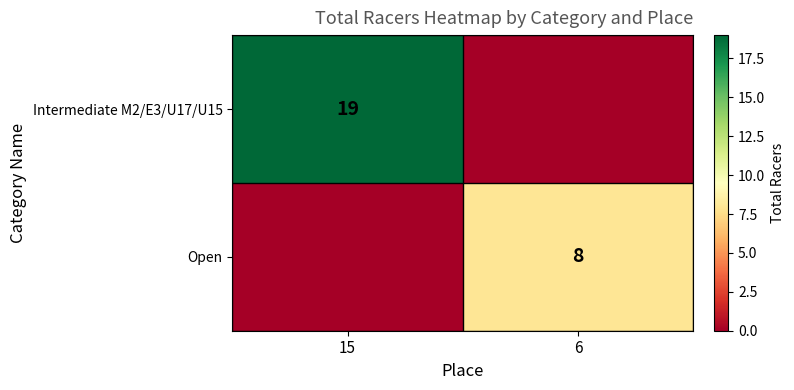

True or false: Intermediate M2/E3/U17/U15 has a value of 19 at 15.

True